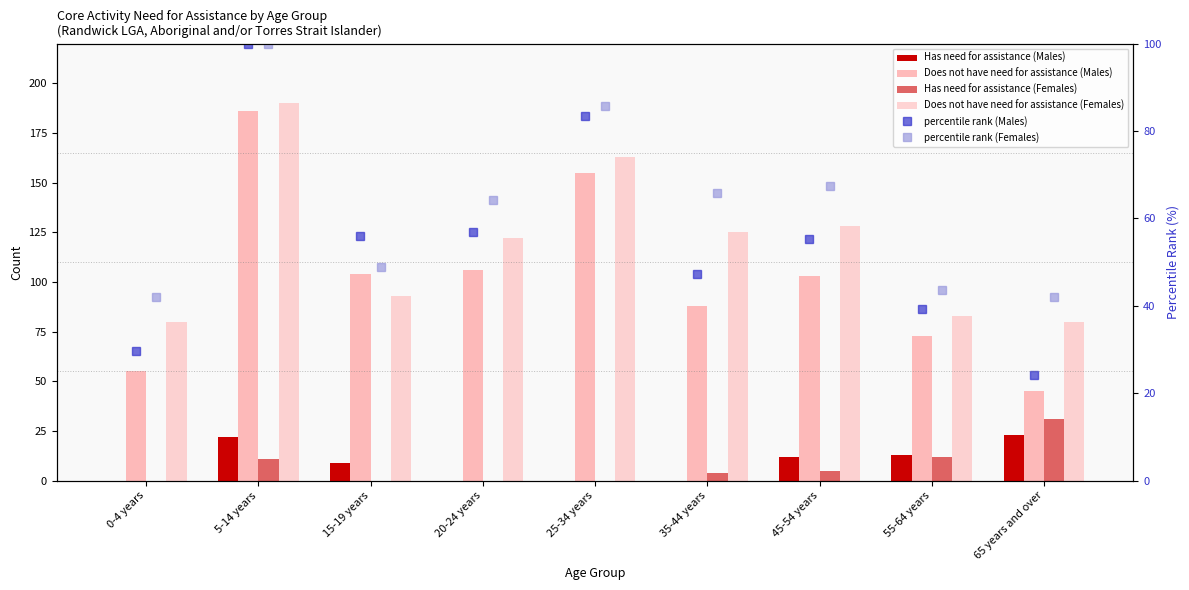

At which category is the sum across all series the highest?

5-14 years